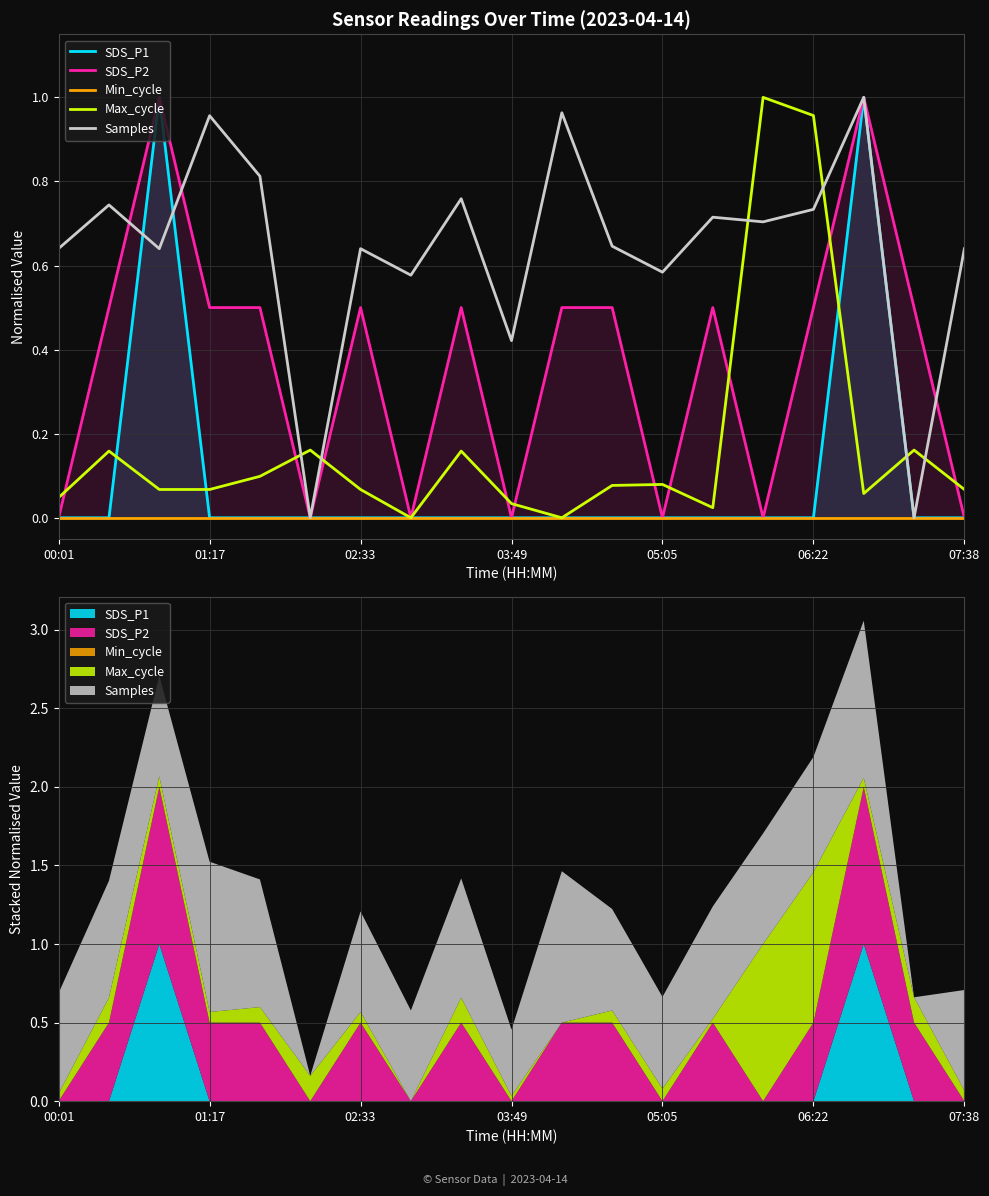

At how many categories does at least one series exceed 0?

19